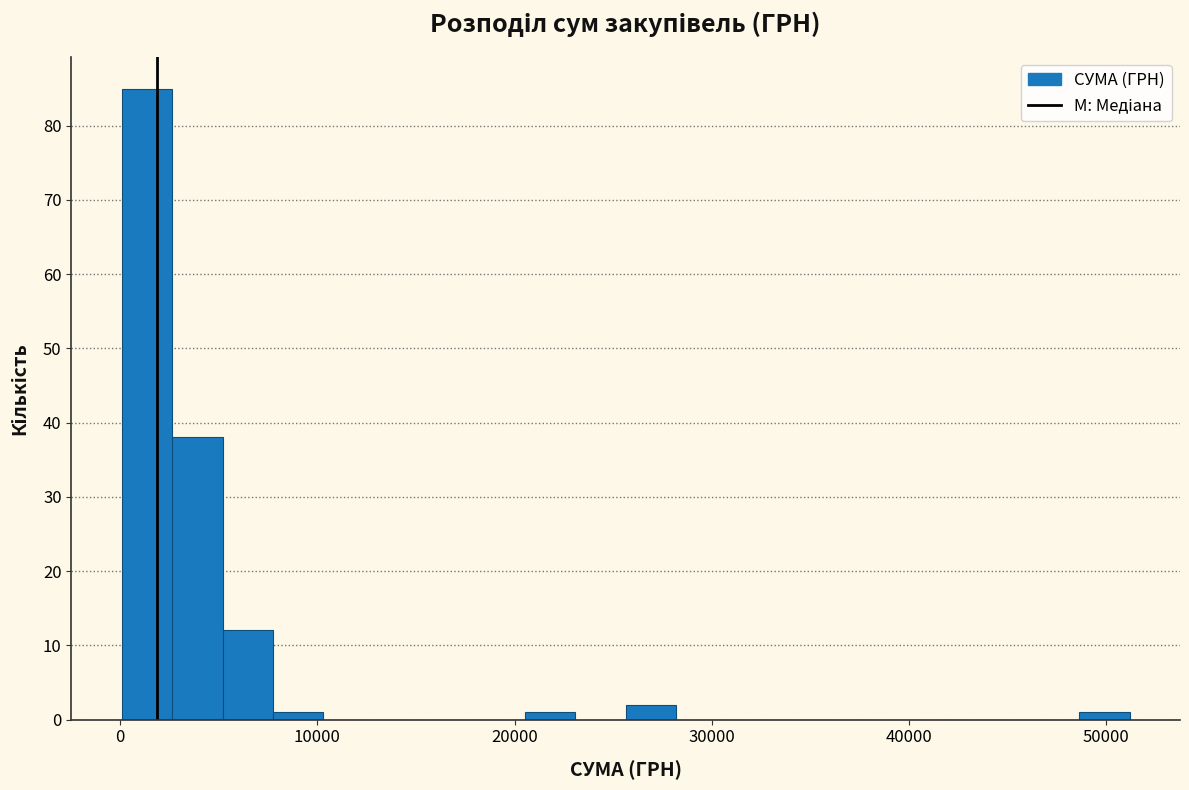

Read against the x-axis, roughly where is the centre of the tallest bar?

1000